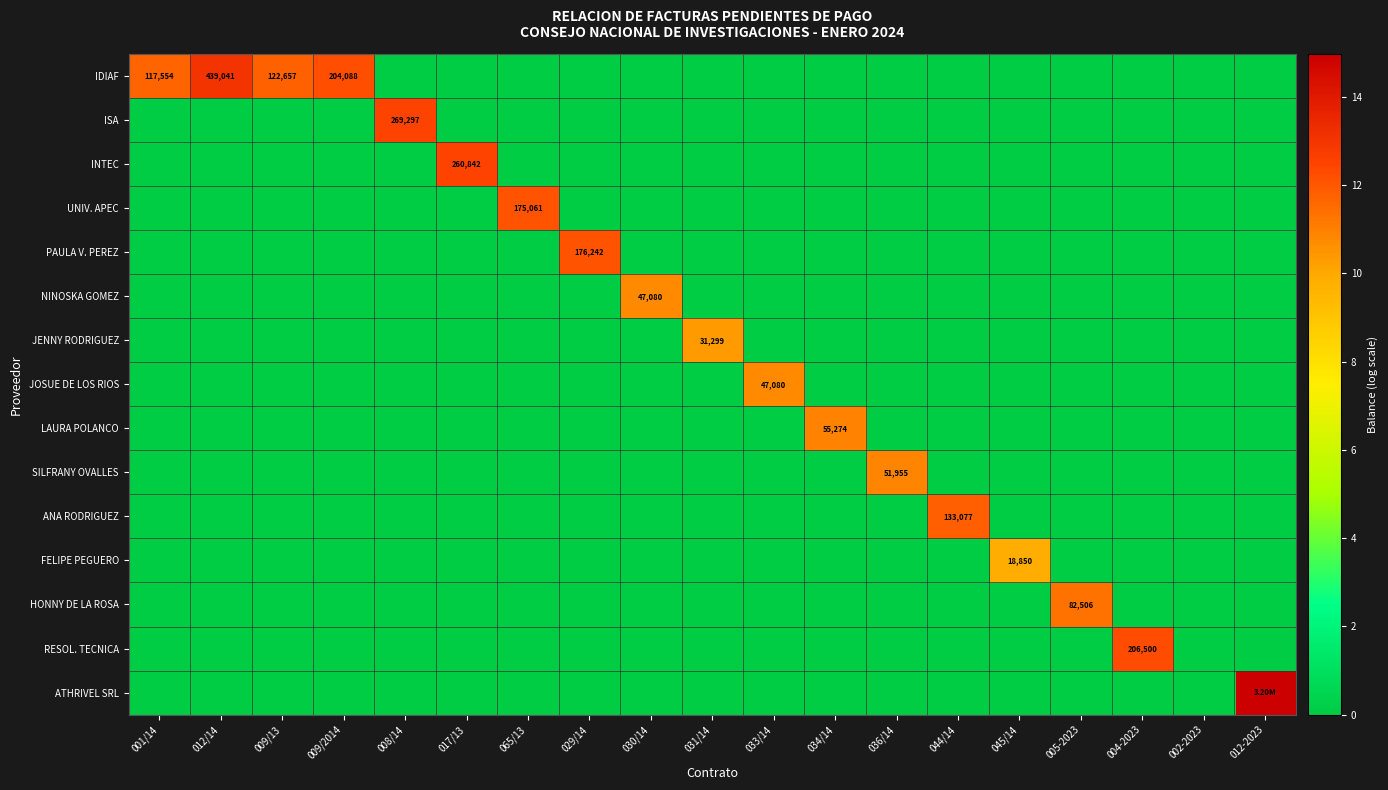

True or false: LAURA POLANCO has a value of 0.0 at 008/14.

True